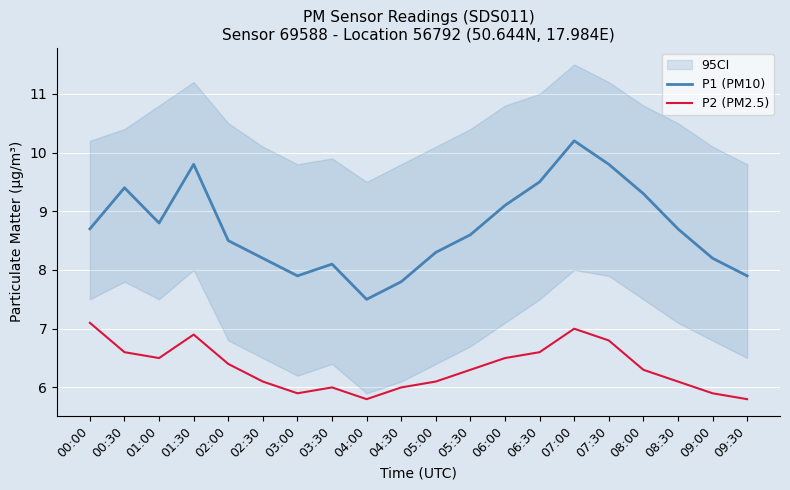

Where does the P1 (PM10) series first go above 8?

00:00